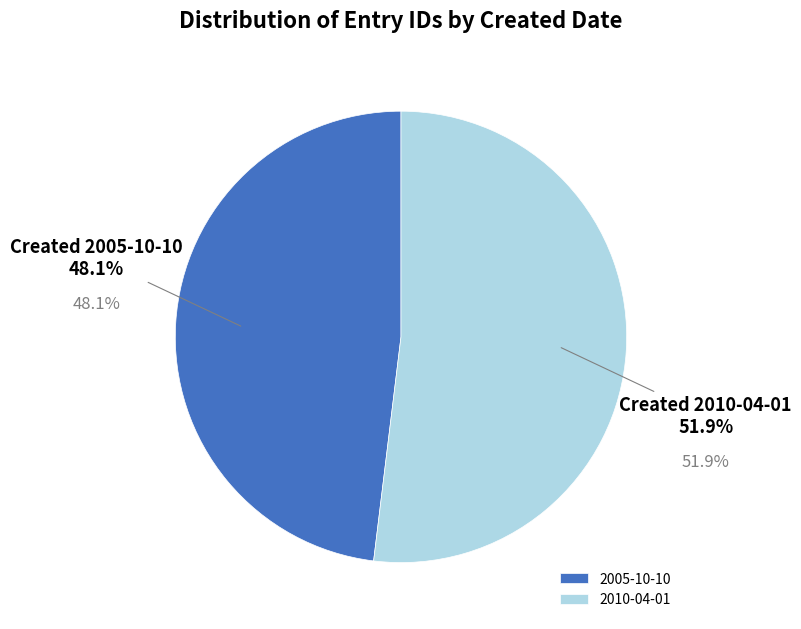

Combined, do 2010-04-01 and 2005-10-10 account for over 50%?

Yes